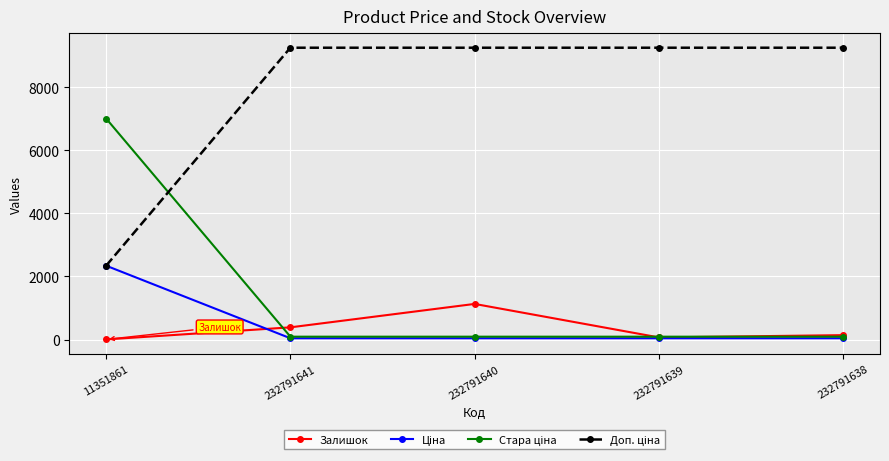

How many data points does each series have?

5